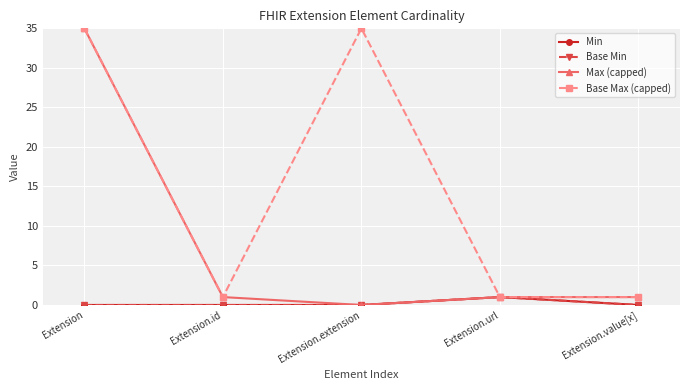

True or false: Min and Base Min intersect in this chart.

False